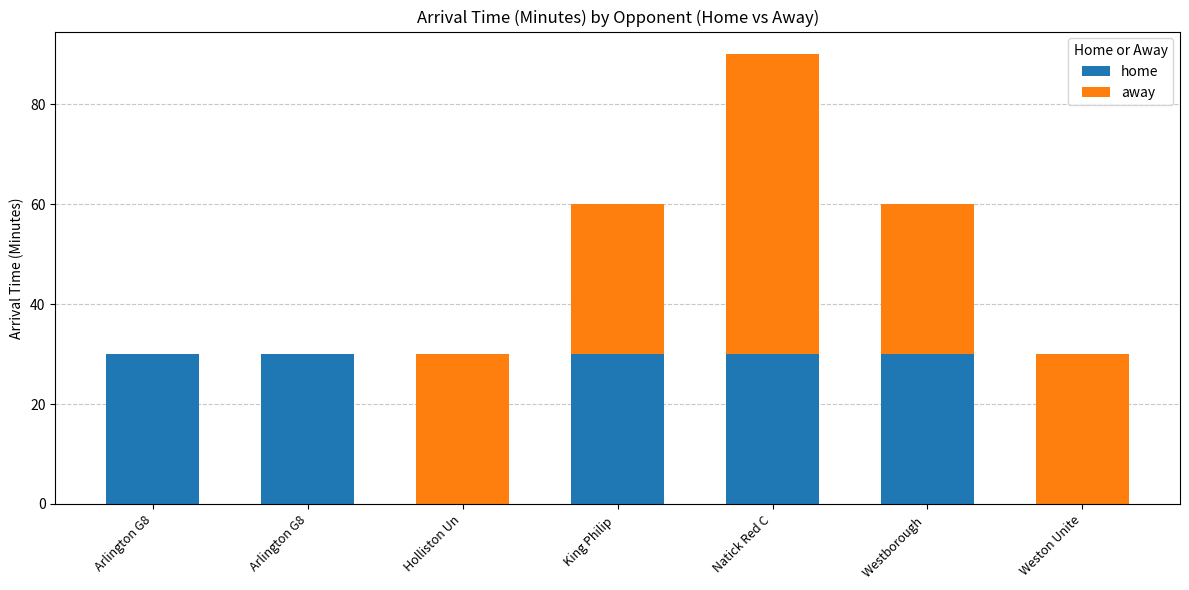

The value of away at Holliston Un is 48. True or false?

False